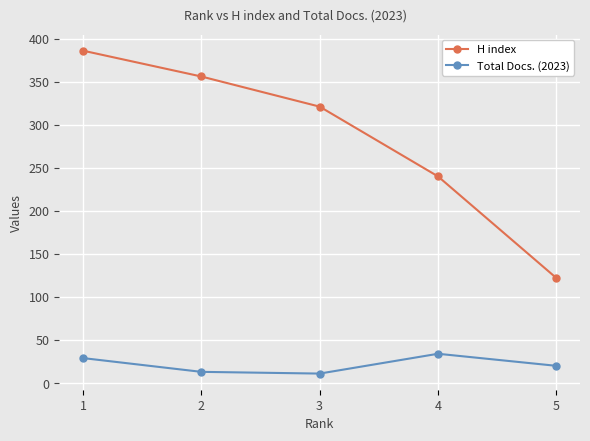

How many interior local peaks does the Total Docs. (2023) series have?

1